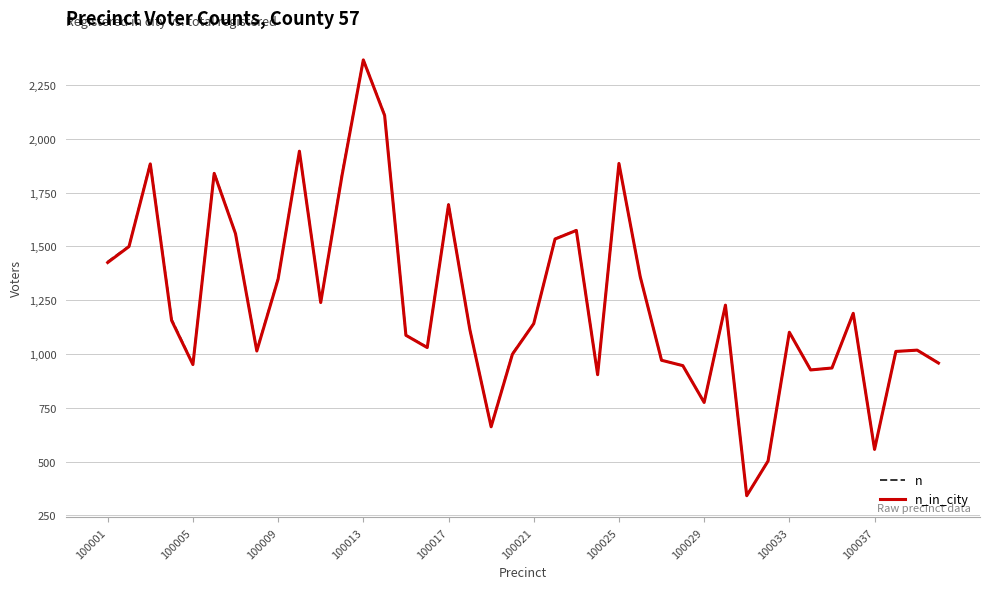

What is the greatest value displayed?

2367